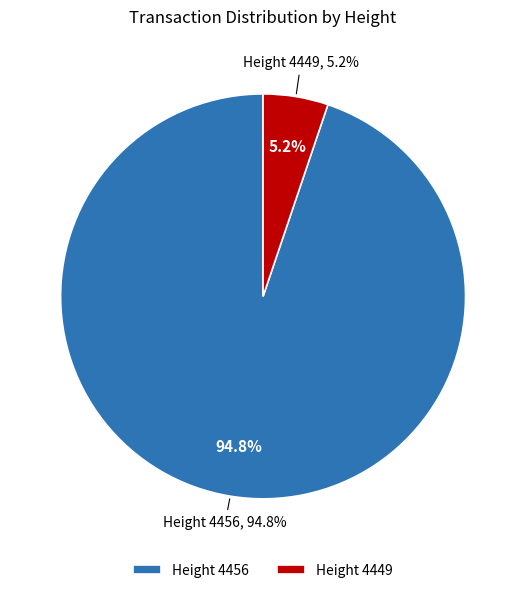

To the nearest percent, what percentage of the pie is 4449?

5%